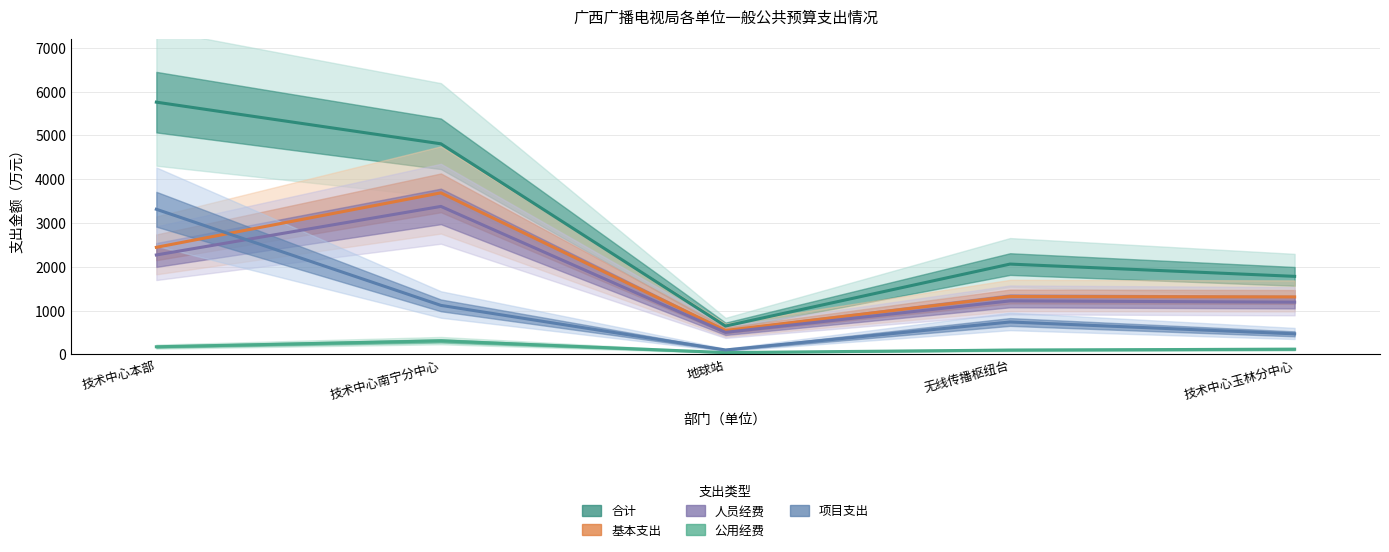

The 人员经费 series shows 765.4 at 地球站. True or false?

False